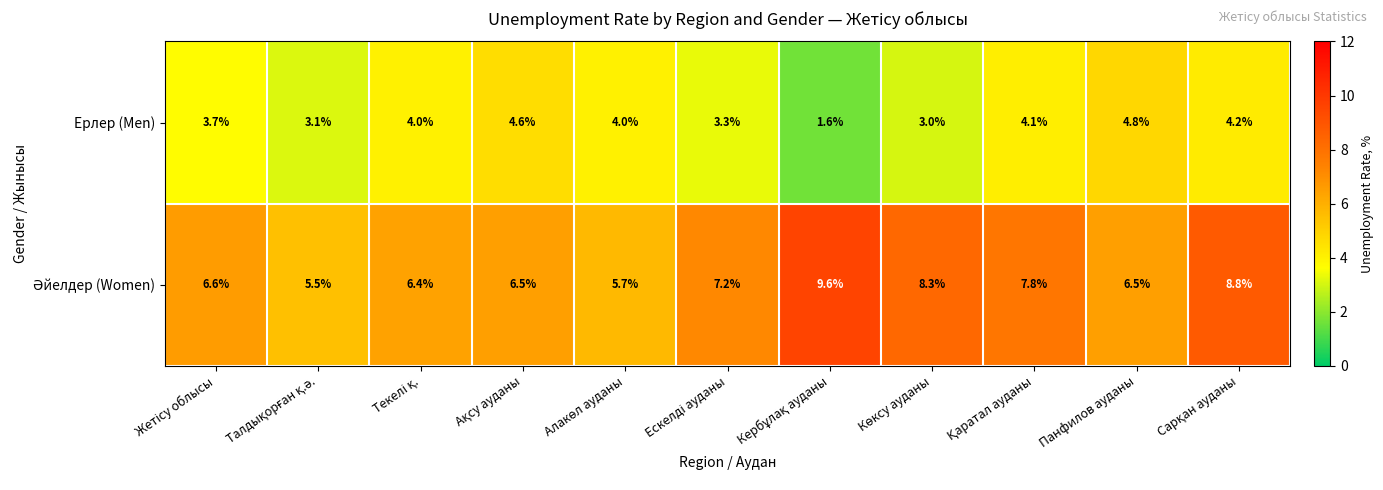

What is the maximum value shown in the chart?

9.6